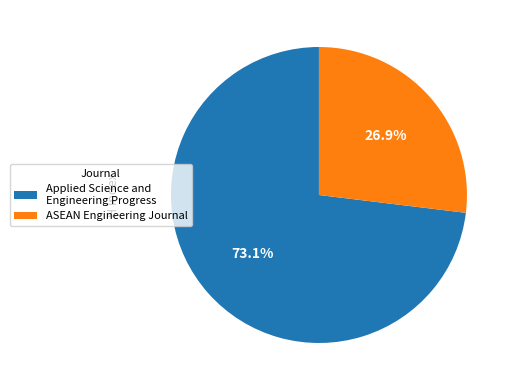

How many segments does this pie chart have?

2